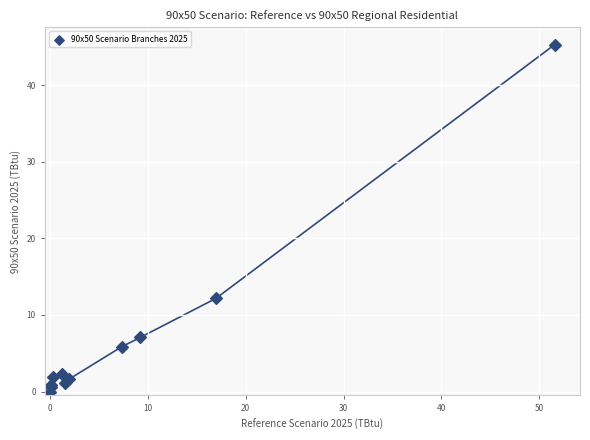

What Y value in the scatter plot is closest to 22?

12.2